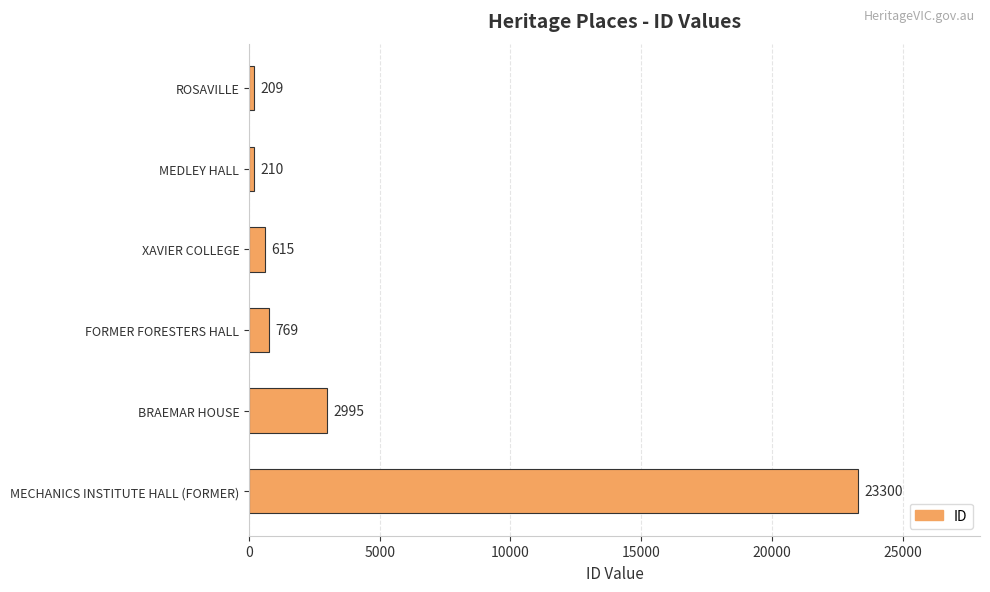

Reading top to bottom, list all the values displayed in this chart.

209	210	615	769	2995	23300